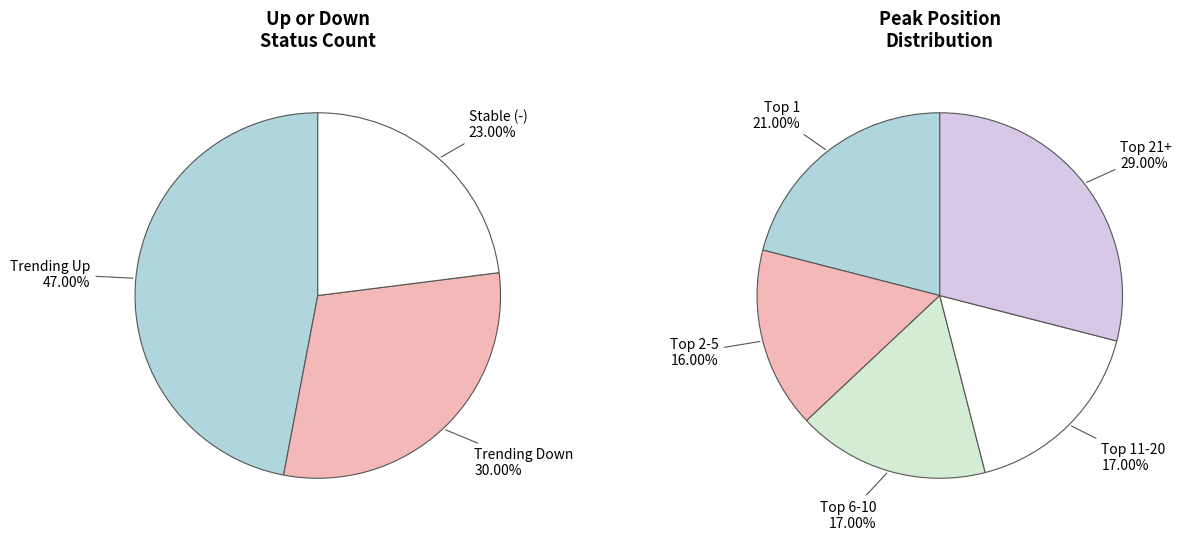

How many slices are in this pie chart?

3